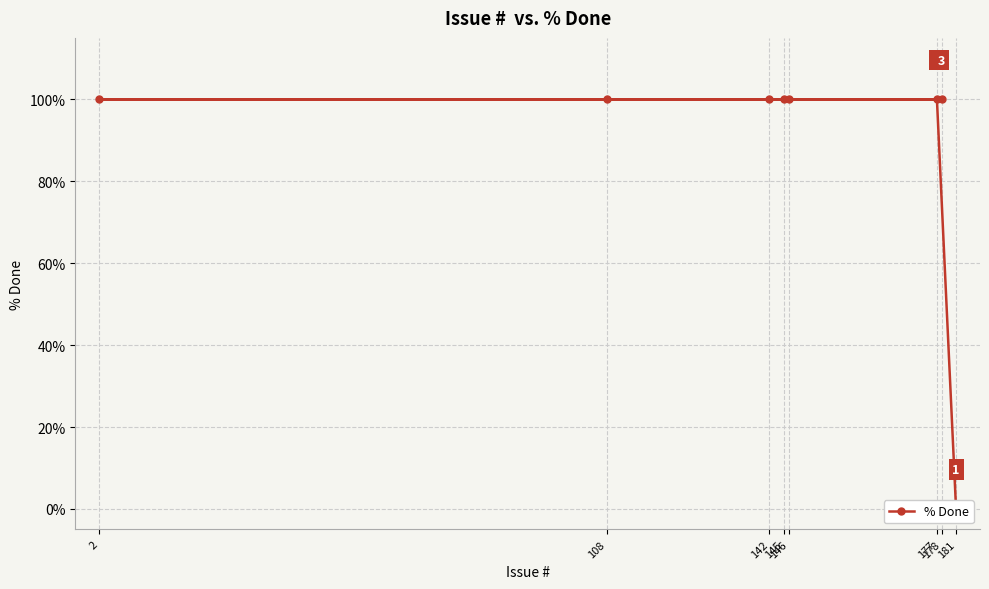

List the labels in order of value, smallest first.

181, 177, 108, 2, 146, 142, 145, 178